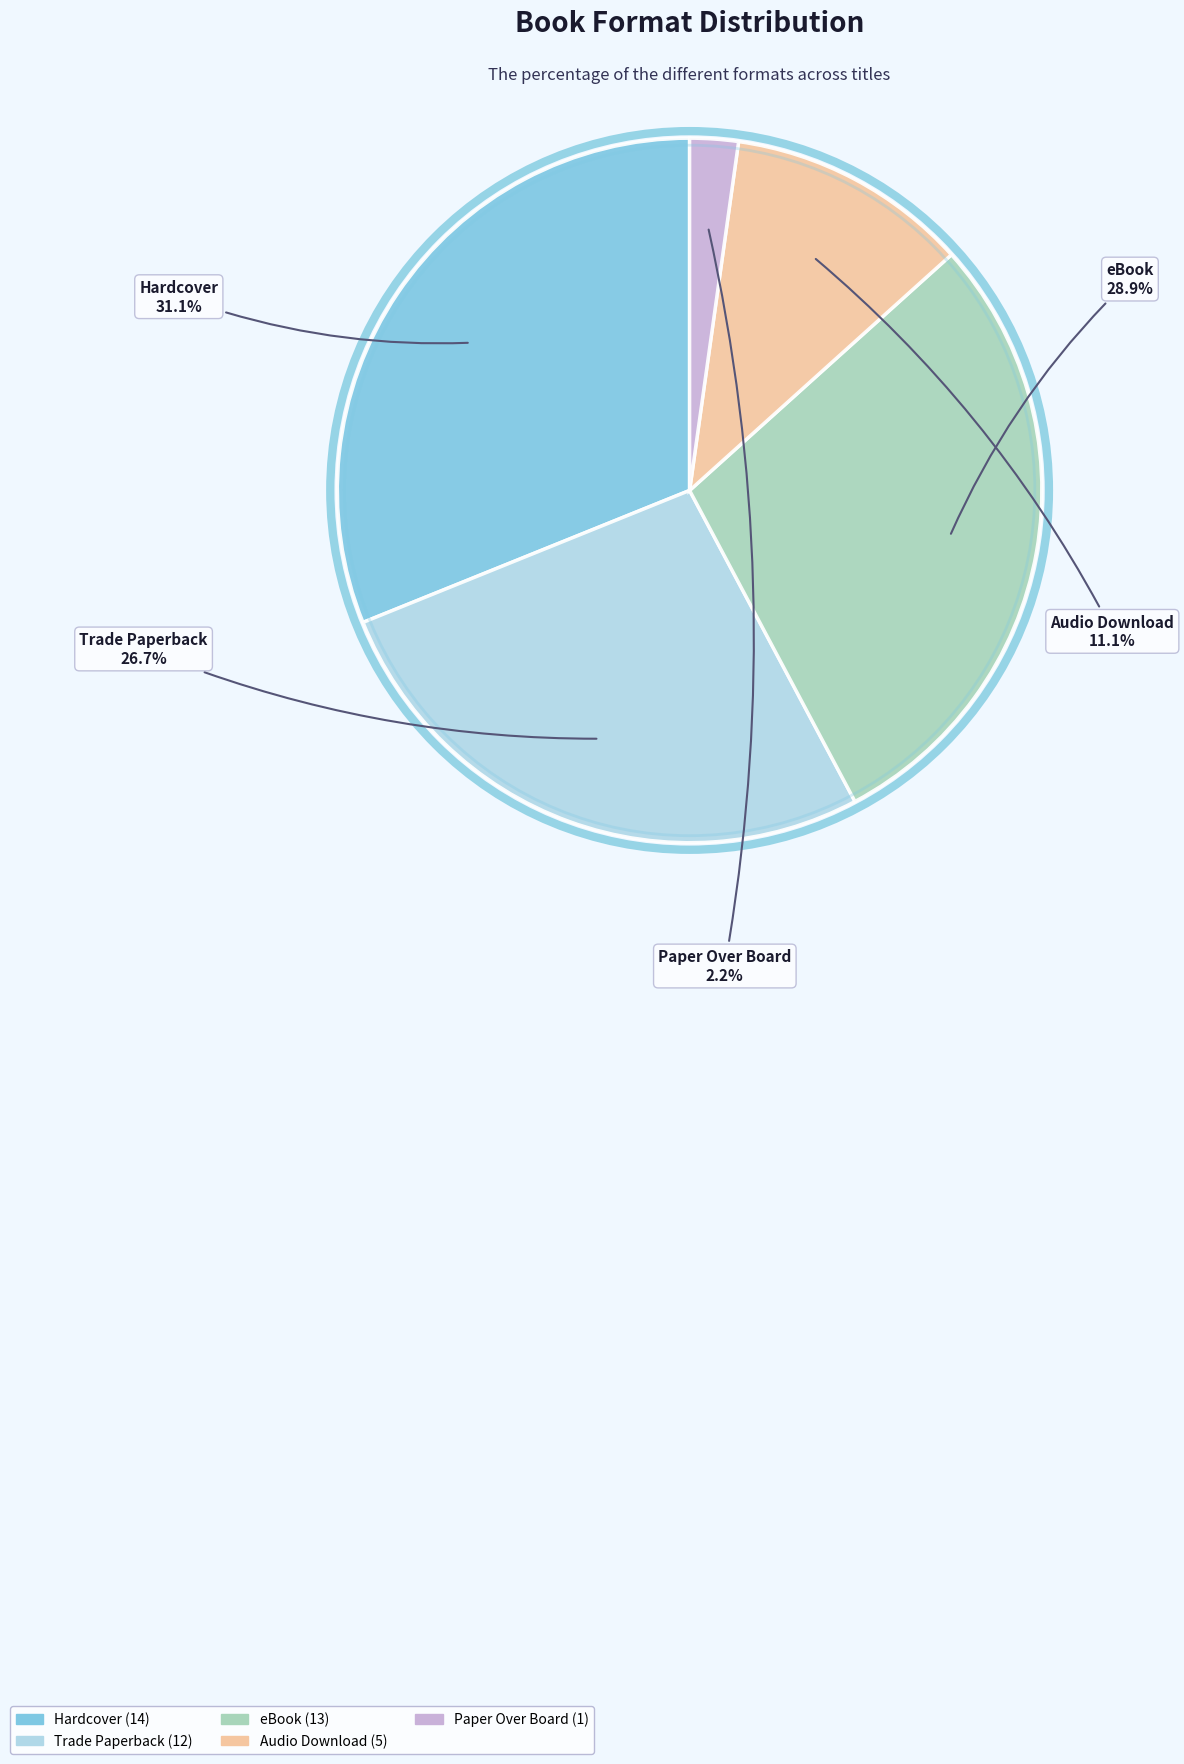

Count the number of slices in the pie.

5